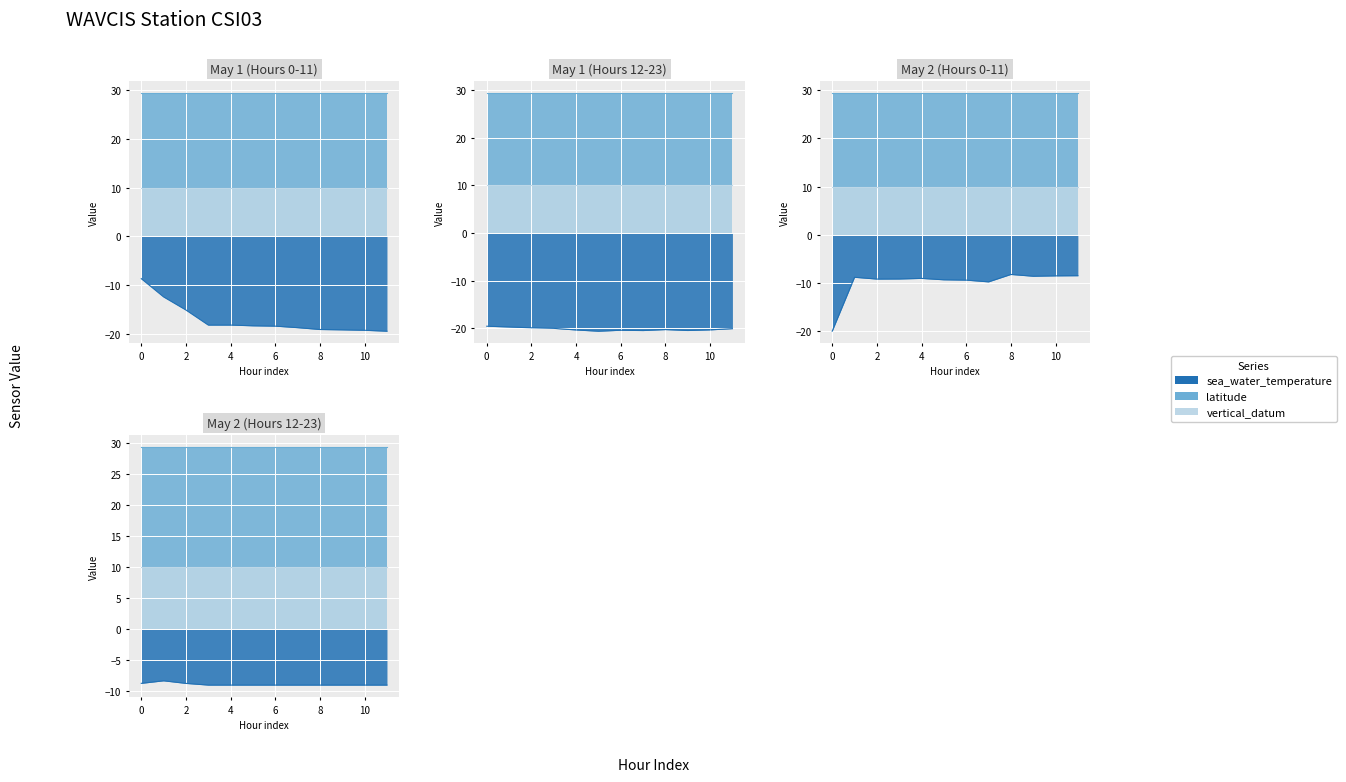

Which category has the lowest value across all series?

17